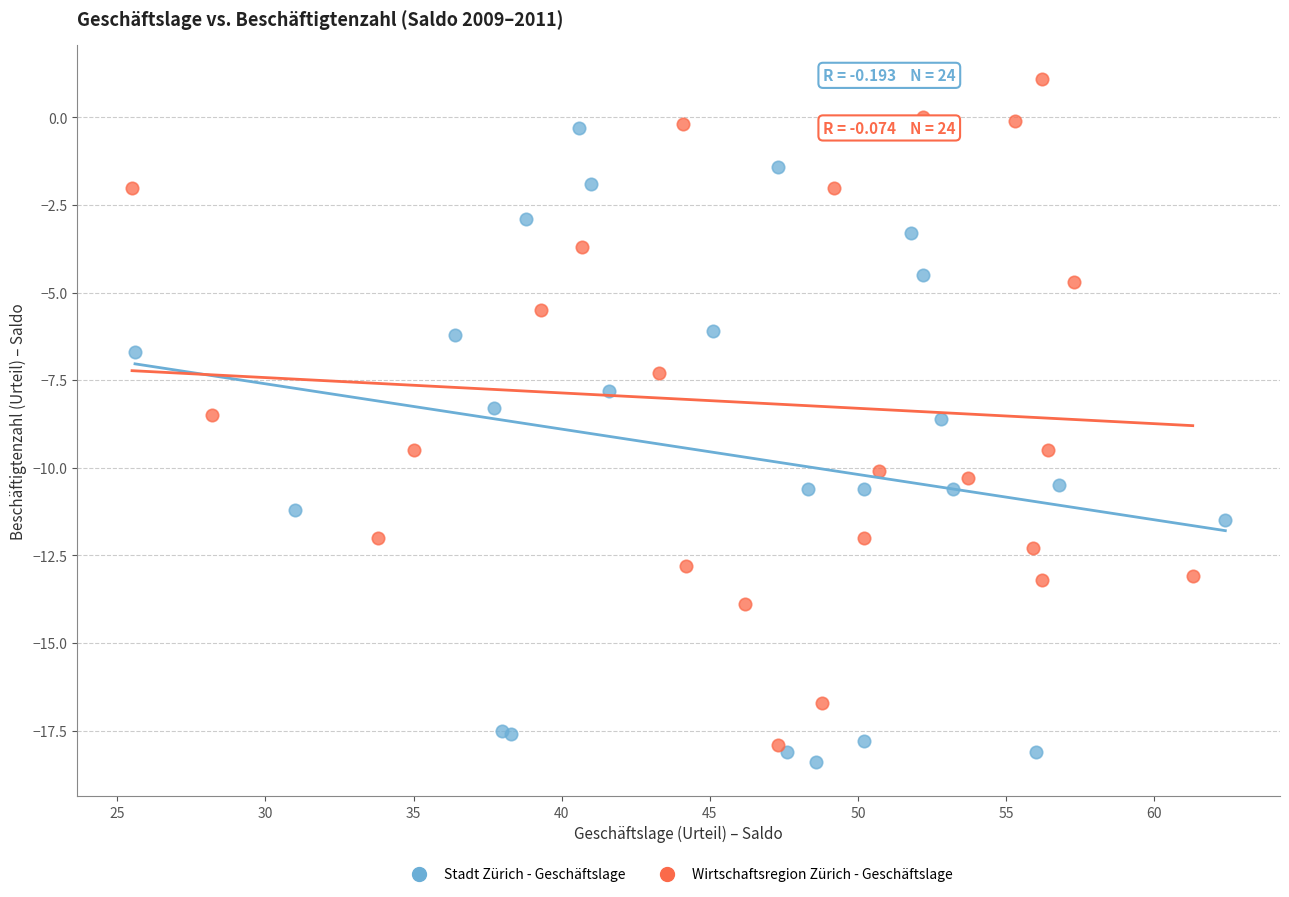

Which series has the largest Y range (max minus min)?

Wirtschaftsregion Zürich - Geschäftslage